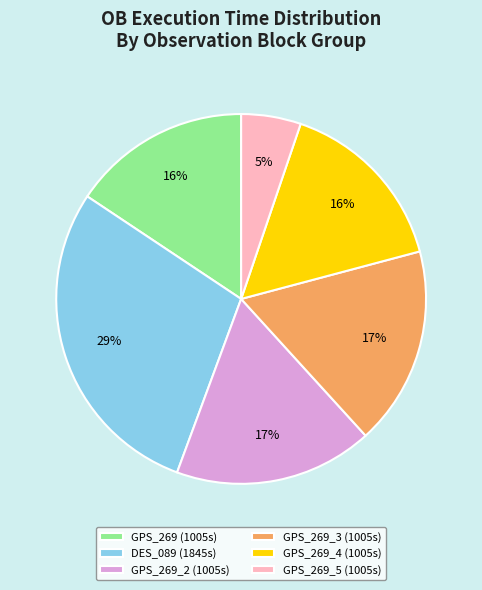

Is it true that GPS_269 (1005s) is 16% of the pie?

True